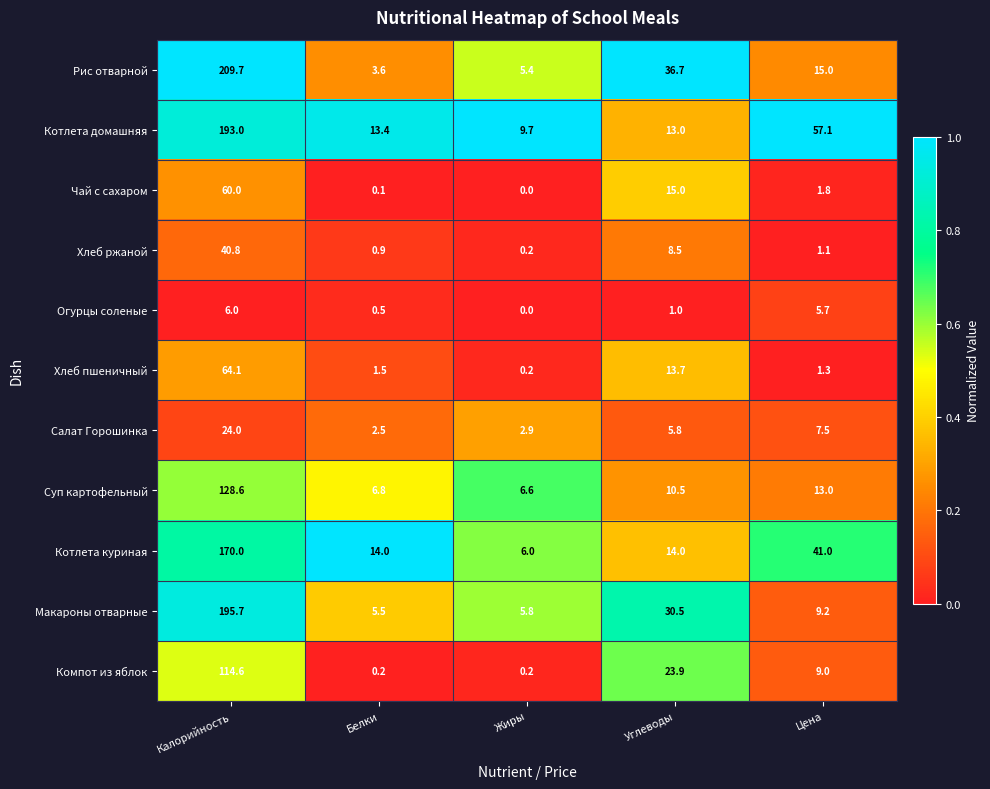

At which category is the sum across all series the highest?

Калорийность